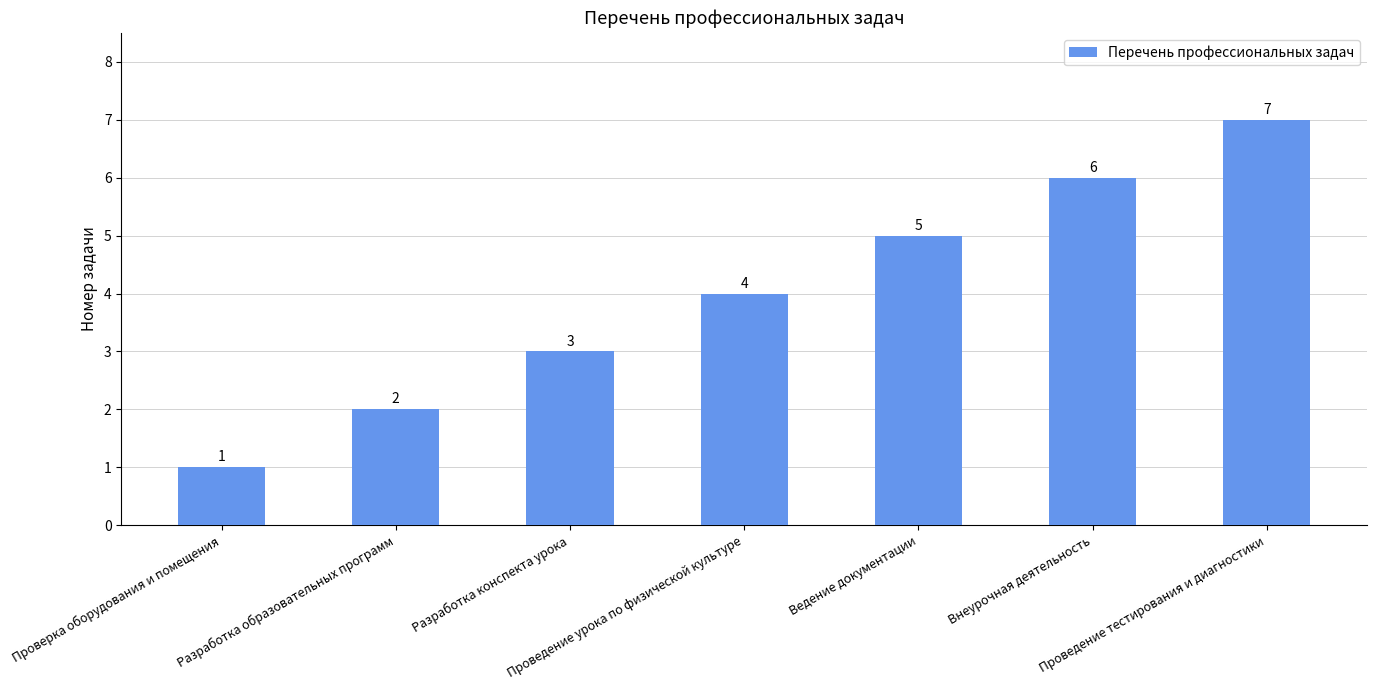

The value at Внеурочная деятельность is 10. True or false?

False